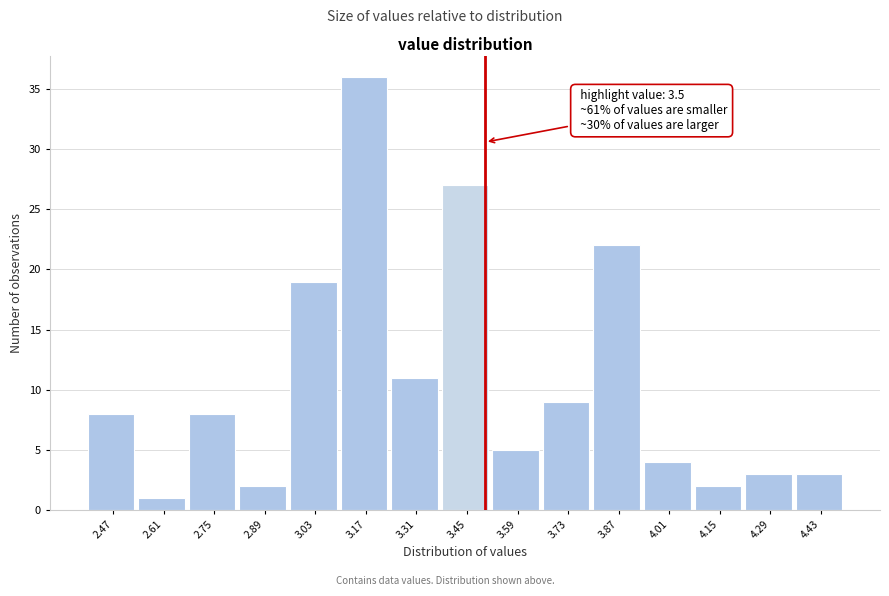

Which range on the x-axis has the tallest bar?

3.10 to 3.24